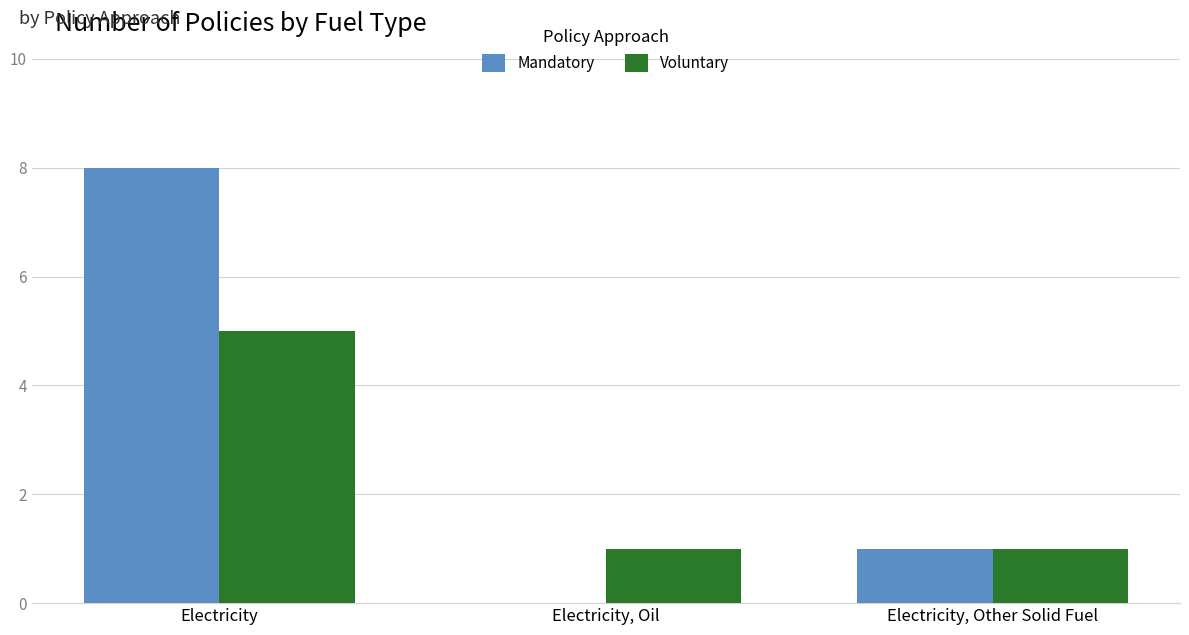

Does the chart contain stacked bars?

No